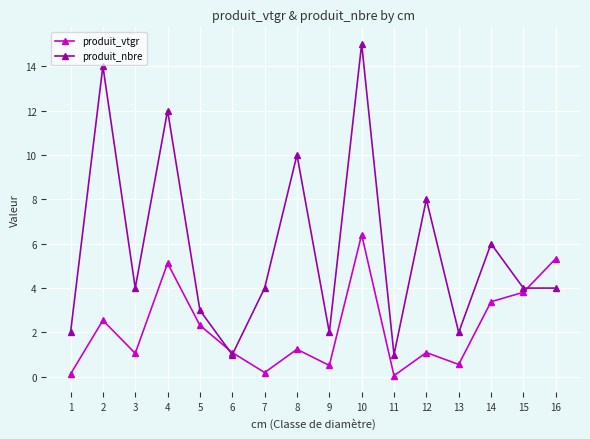

What is the value of the produit_nbre point at the 12th from the left?

8.0